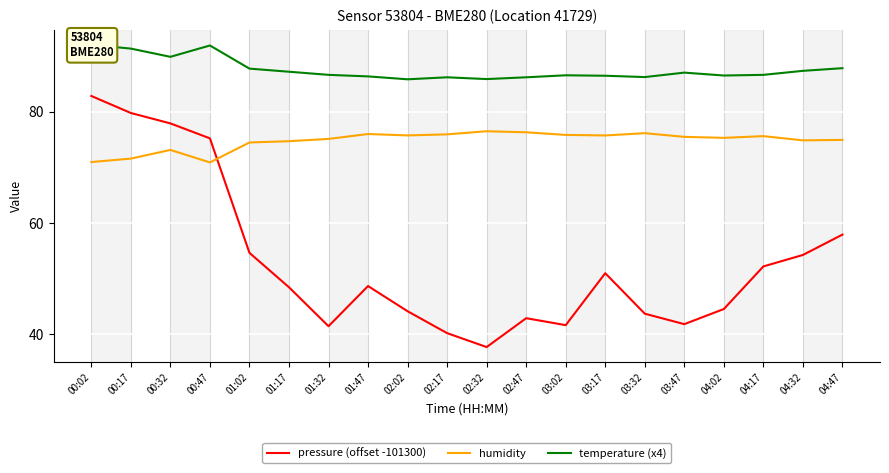

At which category does humidity reach its first local valley?

00:47